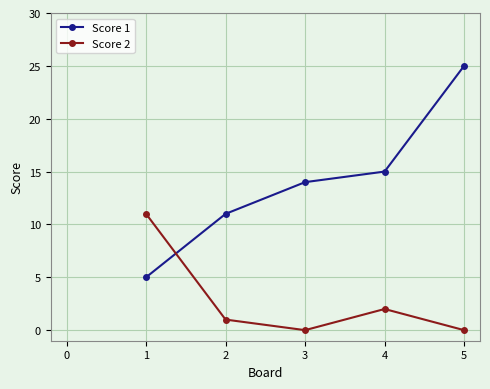

At which category is the sum across all series the highest?

5